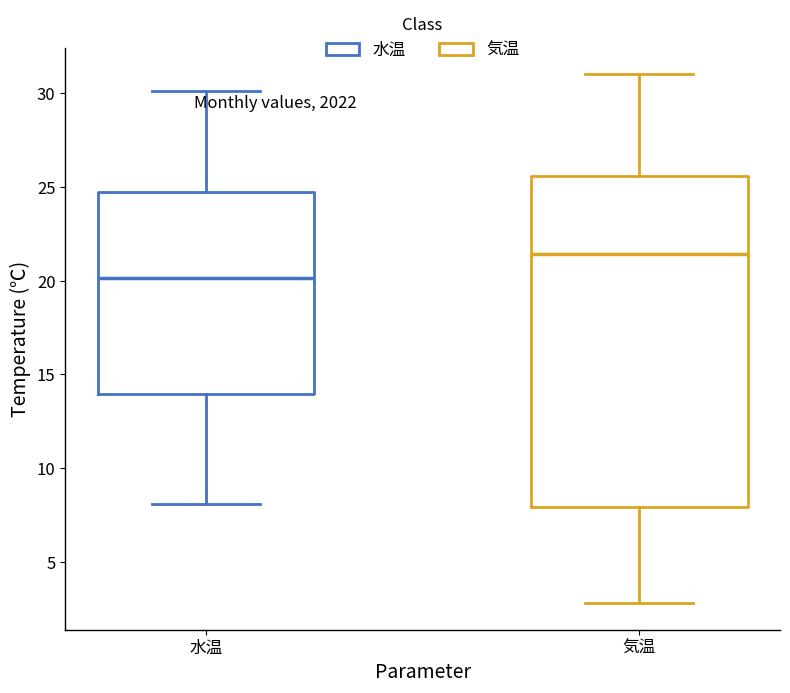

Comparing the boxes themselves (not the whiskers), which one is the tallest?

気温